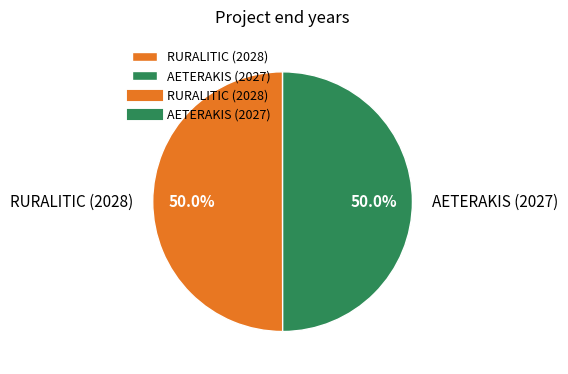

To the nearest percent, what percentage of the pie is RURALITIC (2028)?

50%